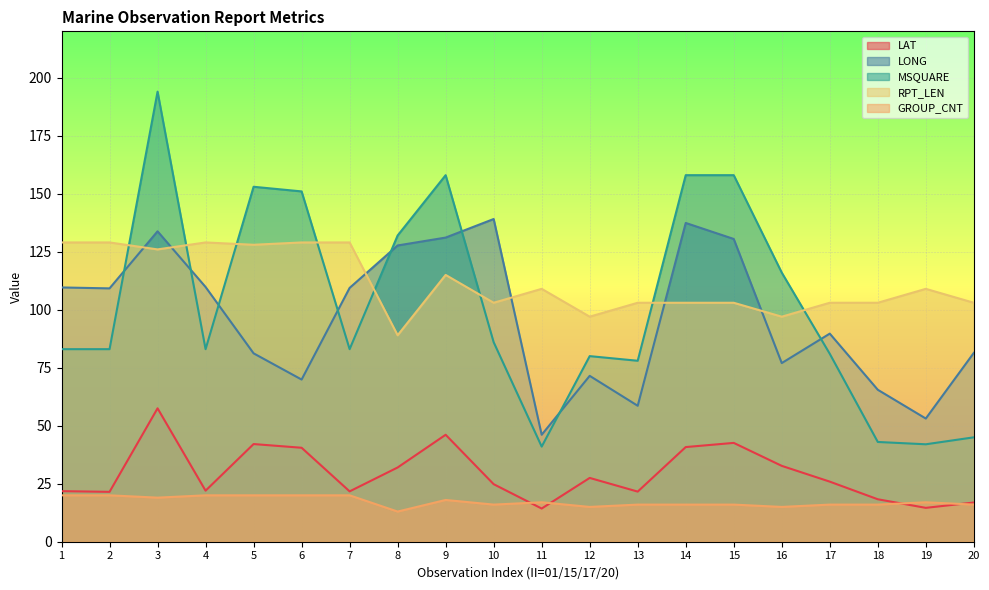

Does the chart display data point markers on the line(s)?

No